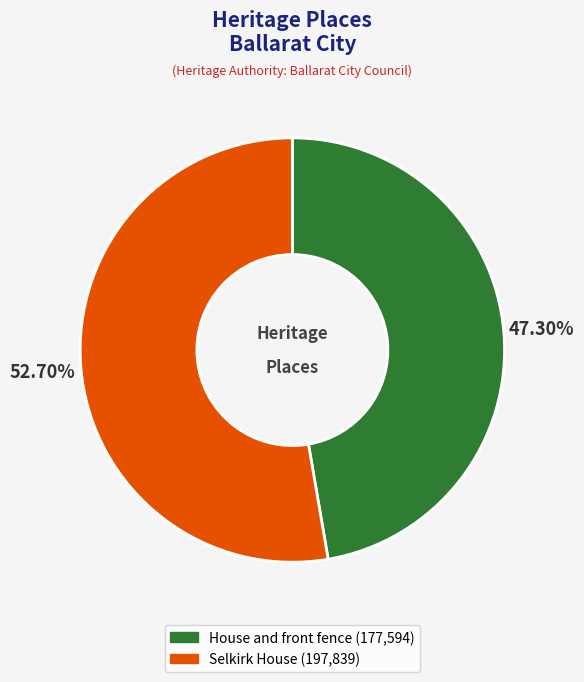

Is it true that House and front fence is 47% of the pie?

True